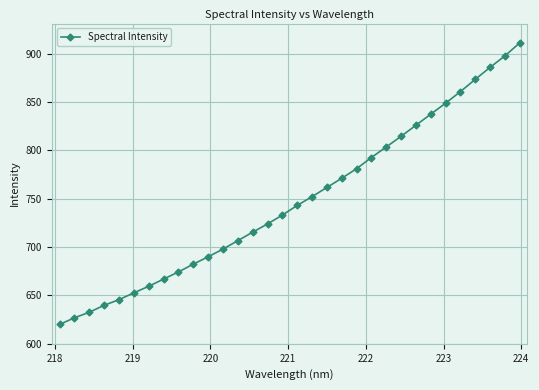

What is the maximum value shown in the chart?

911.0